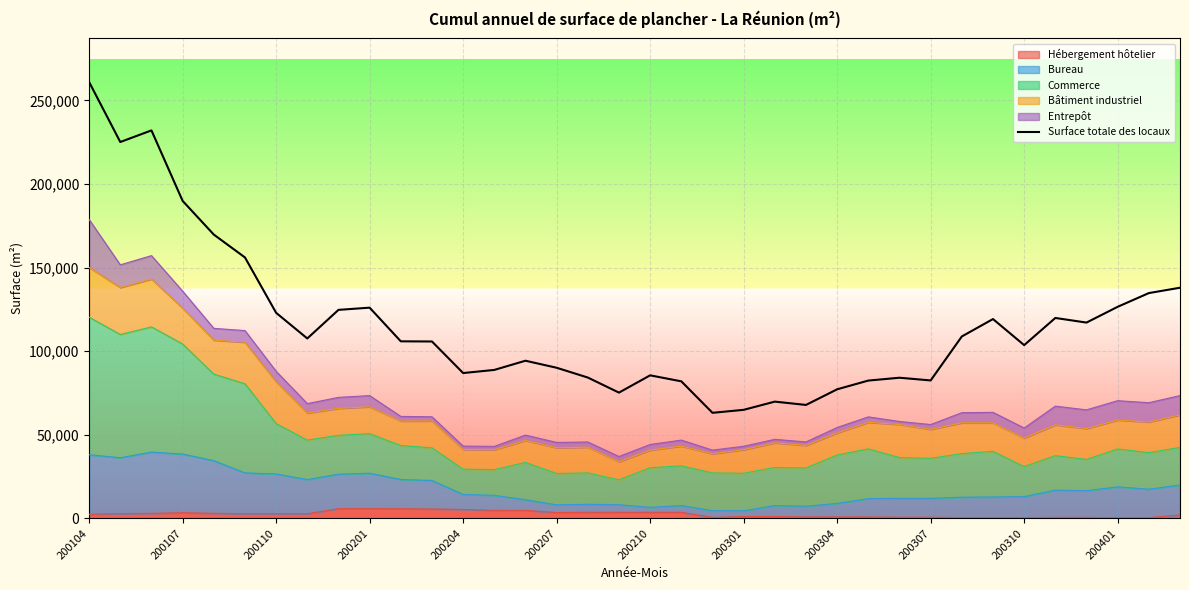

What is the average value?

115929